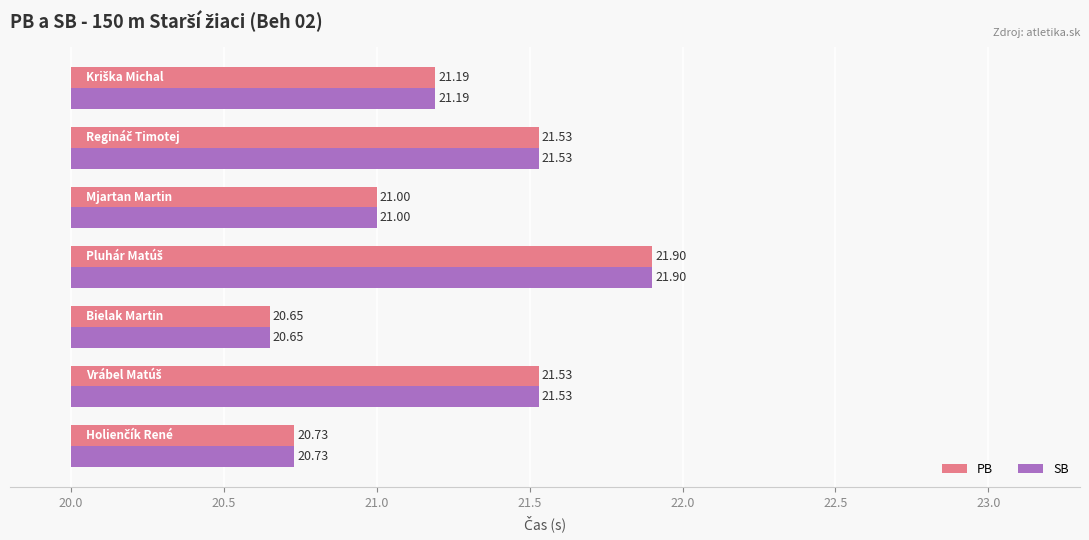

List the series in order of their peak value, lowest first.

PB, SB